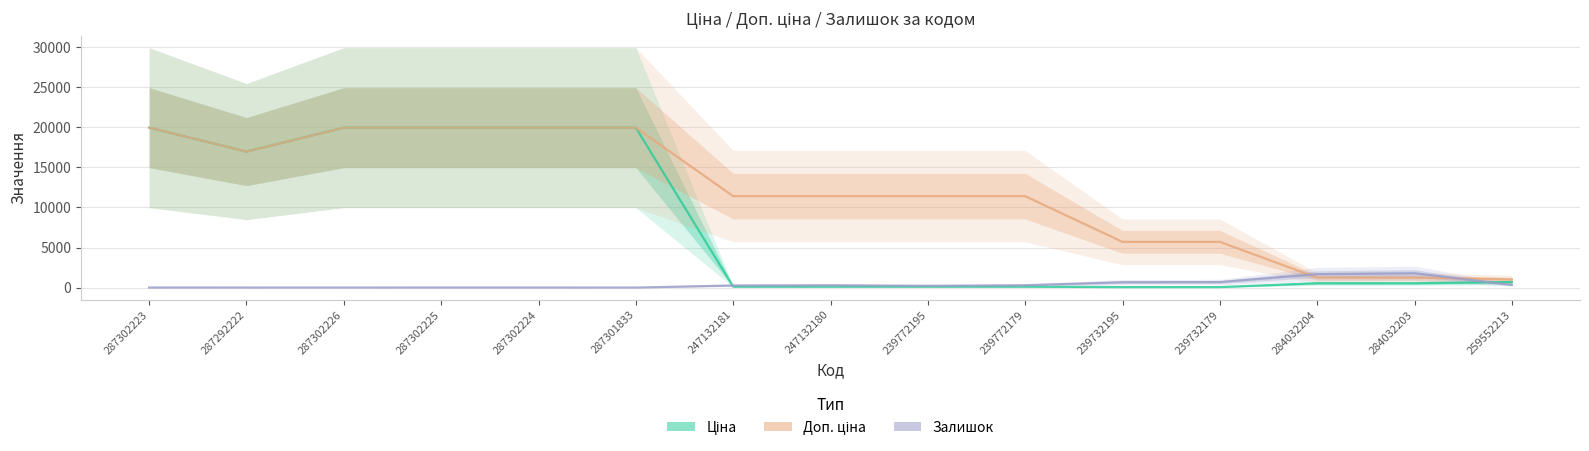

How many data points in Ціна are less than 539?

6